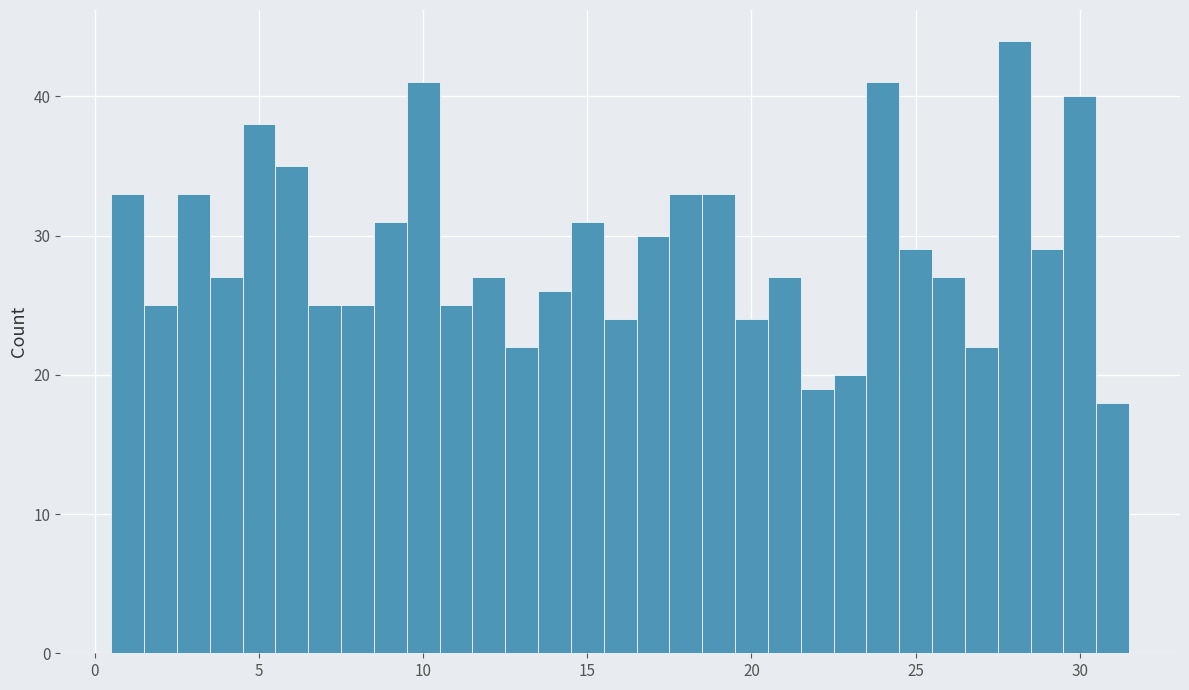

Read against the x-axis, roughly where is the centre of the tallest bar?

28.0